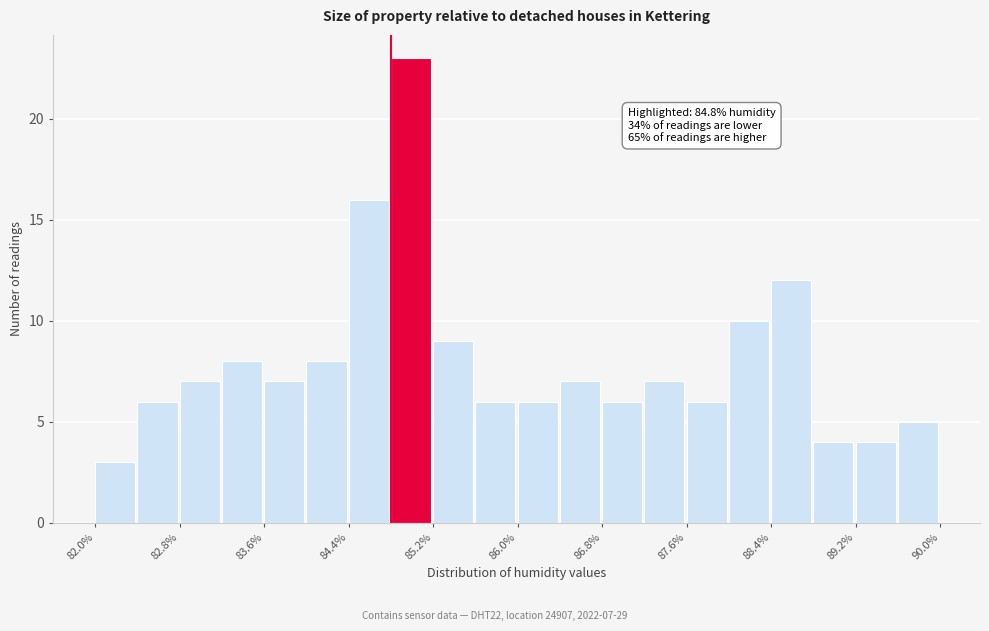

Over which range of the x-axis is the bar tallest?

84.8 to 85.2